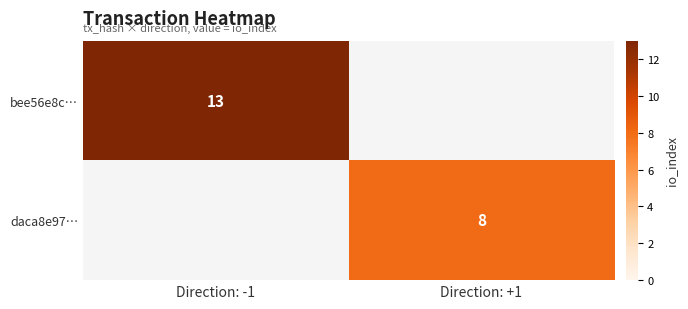

The value of daca8e97… at Direction: +1 is 8. True or false?

True